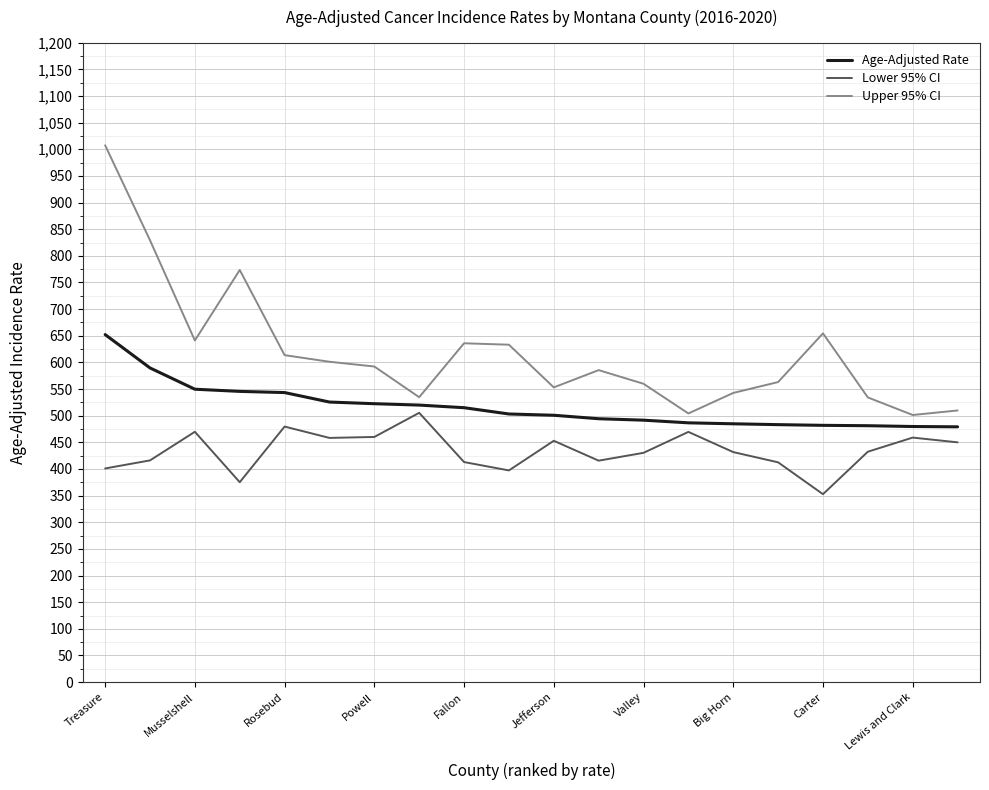

Which series has the largest total across all categories?

Upper 95% CI